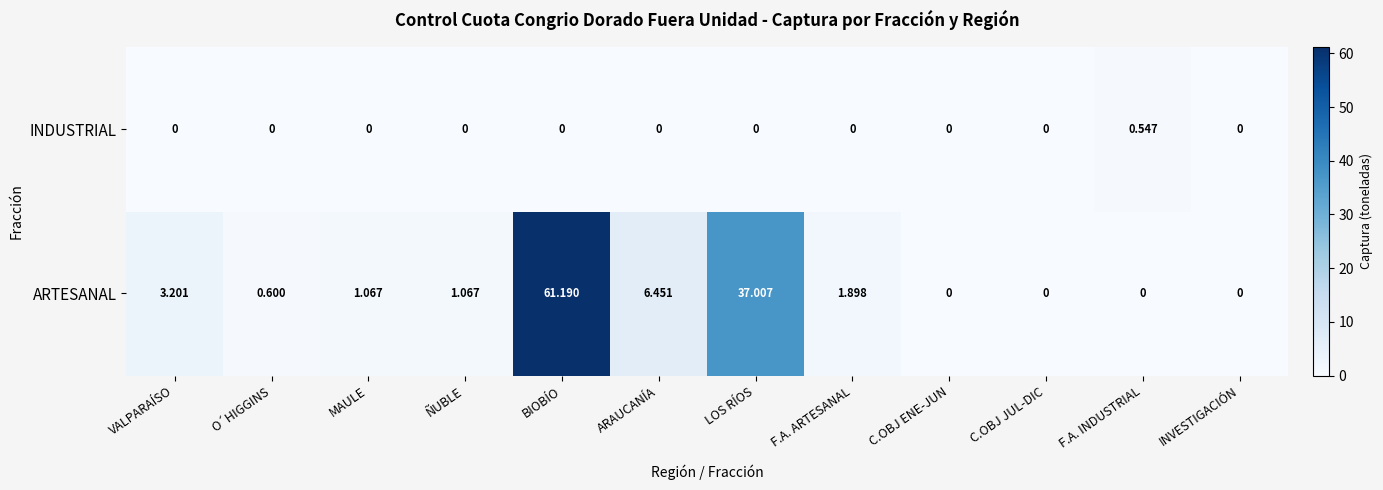

At which category is the sum across all series the highest?

BIOBÍO